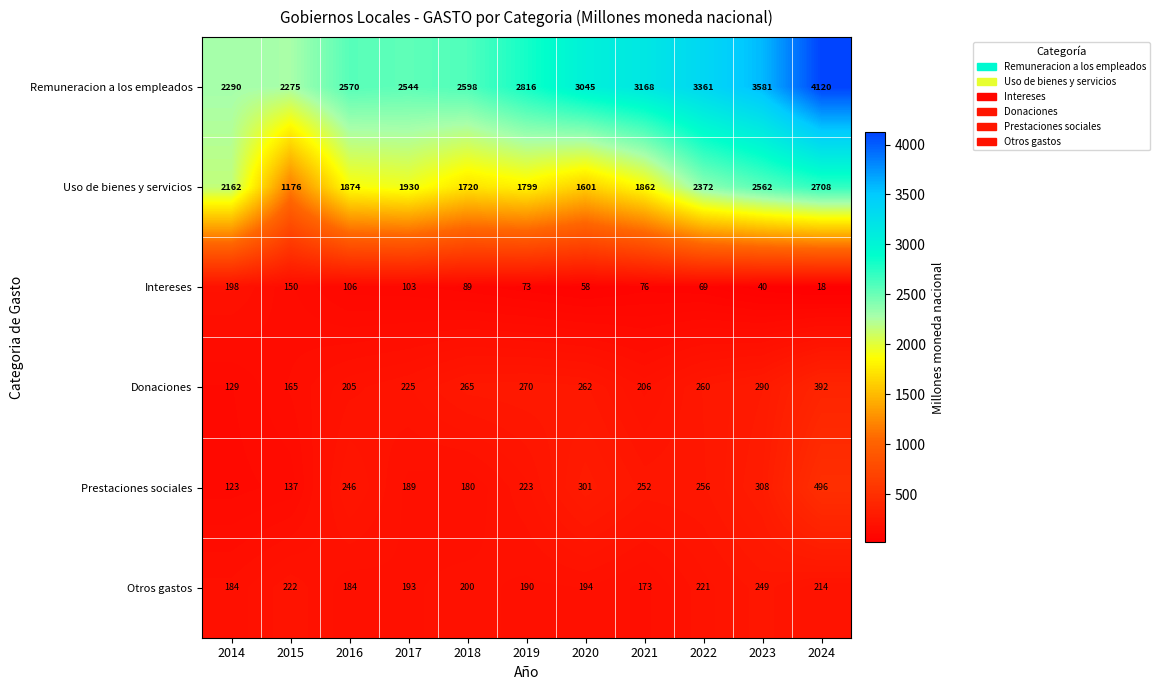

Rank the series at 2018 from lowest to highest value.

Intereses, Prestaciones sociales, Otros gastos, Donaciones, Uso de bienes y servicios, Remuneracion a los empleados